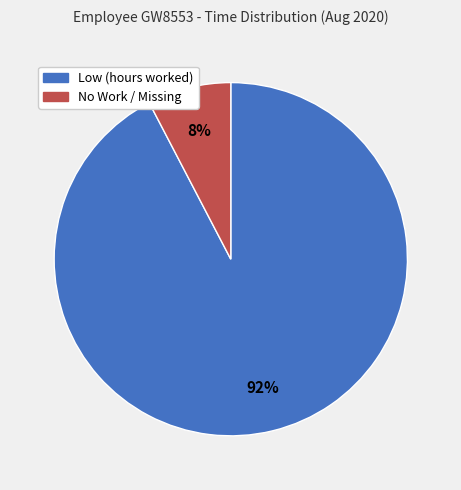

To the nearest percent, what is the average slice percentage?

50%